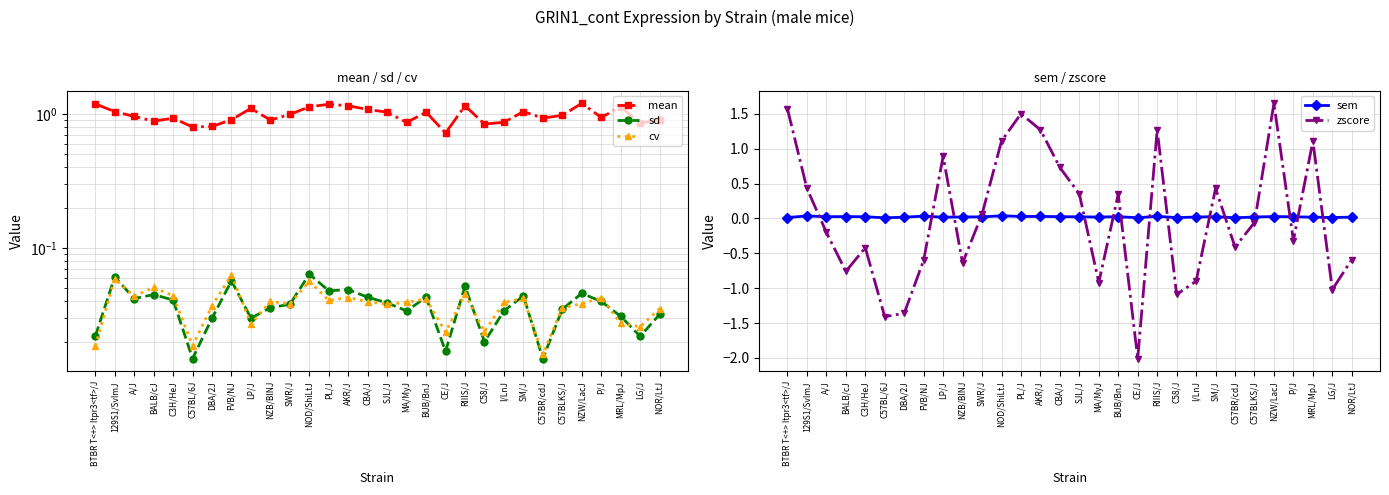

Which has a higher value, LG/J or MRL/MpJ?

MRL/MpJ